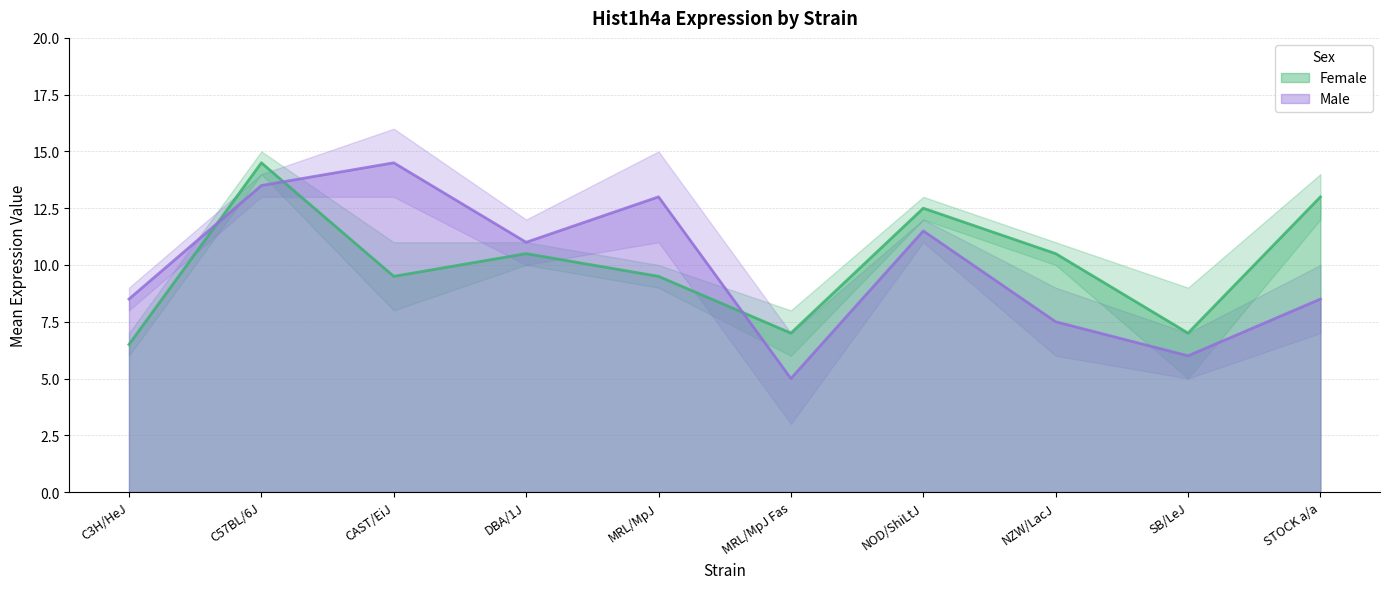

True or false: Female high and Female low cross at least once.

False